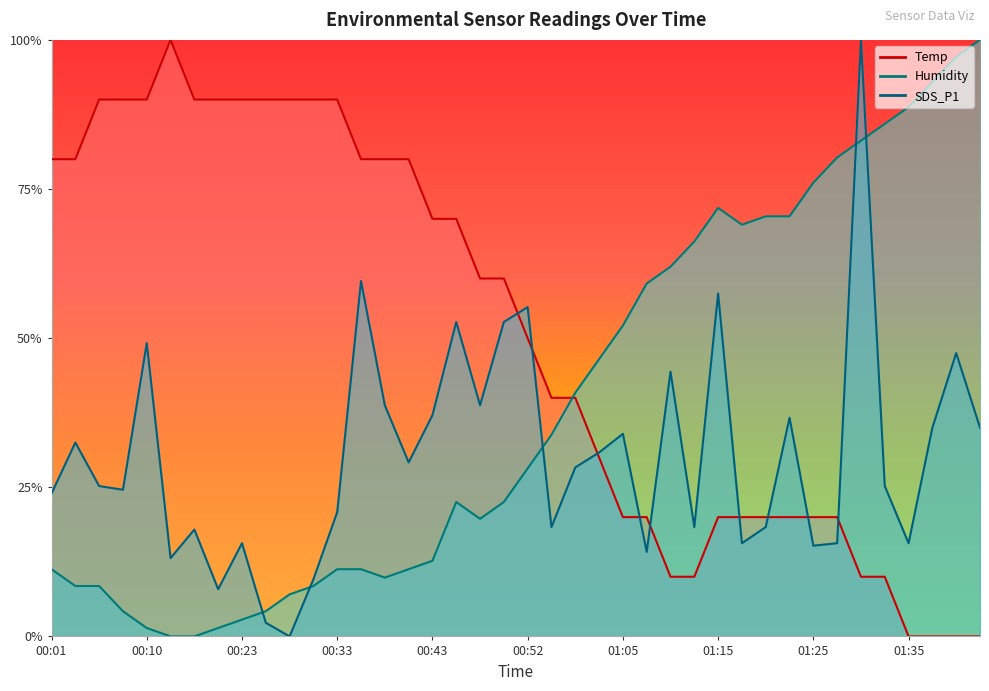

Rank the categories by SDS_P1 value from lowest to highest.

00:28, 00:26, 00:21, 00:30, 00:13, 01:08, 01:25, 00:23, 01:18, 01:28, 01:35, 00:18, 00:55, 01:13, 01:20, 00:33, 00:01, 00:08, 00:06, 01:32, 00:57, 00:40, 01:00, 00:03, 01:05, 01:37, 01:42, 01:23, 00:43, 00:38, 00:47, 01:10, 01:40, 00:10, 00:45, 00:50, 00:52, 01:15, 00:35, 01:30